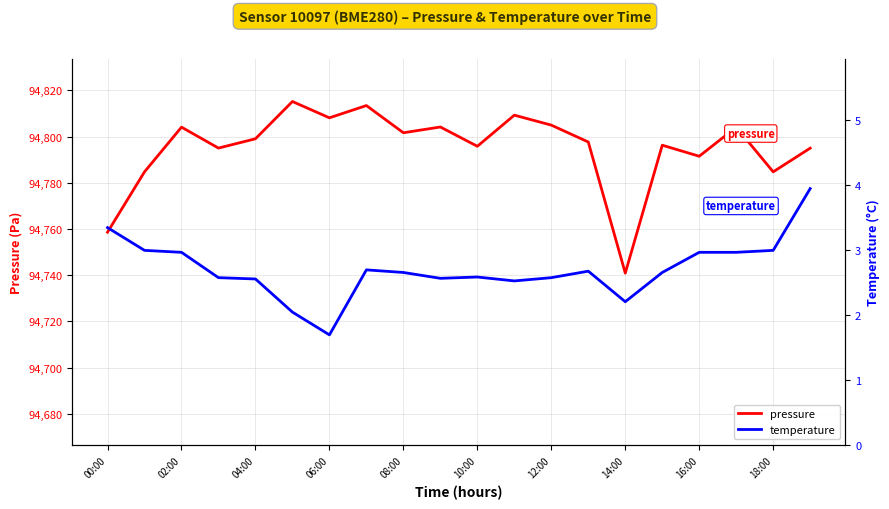

What is the difference between the maximum and minimum values in the temperature series?

2.2